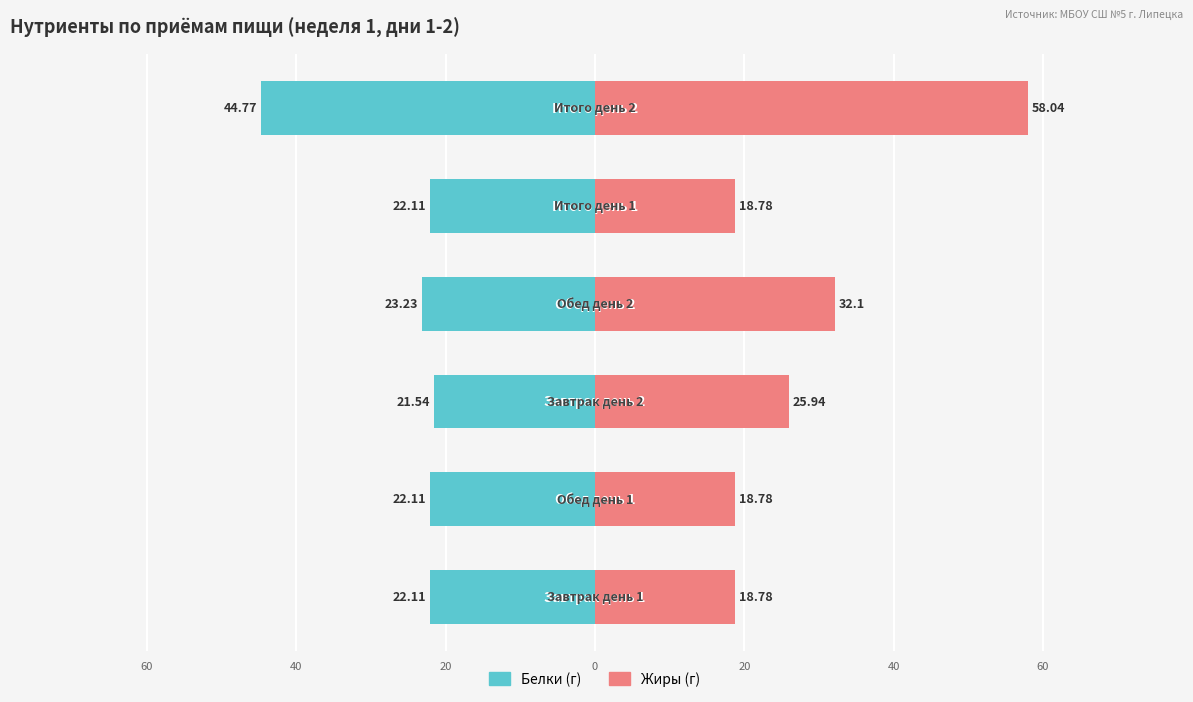

Rank the series at 60 from lowest to highest value.

Белки, Жиры